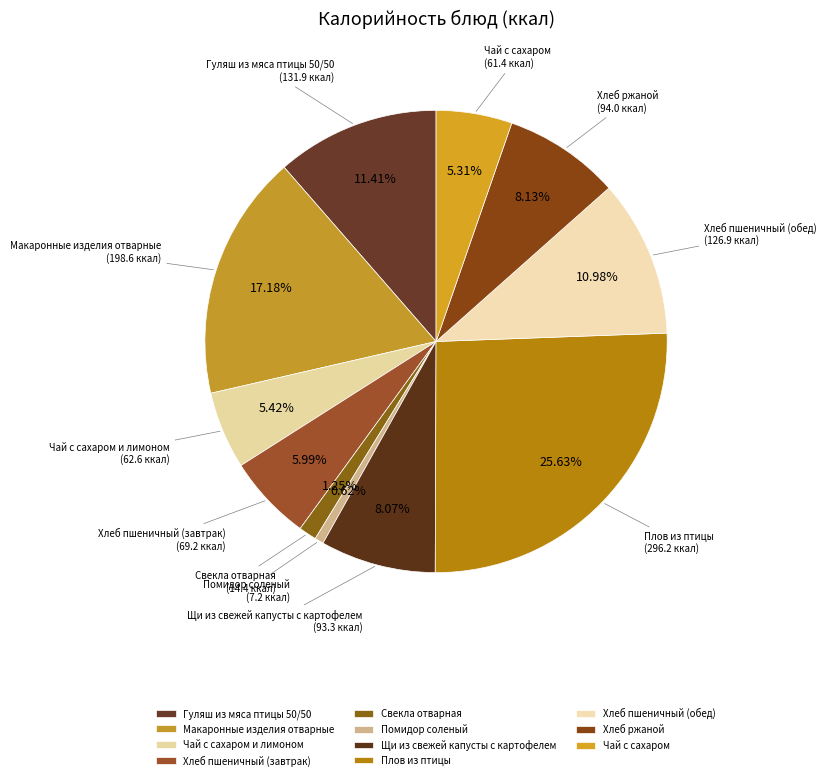

To the nearest percent, what is the average slice percentage?

9%